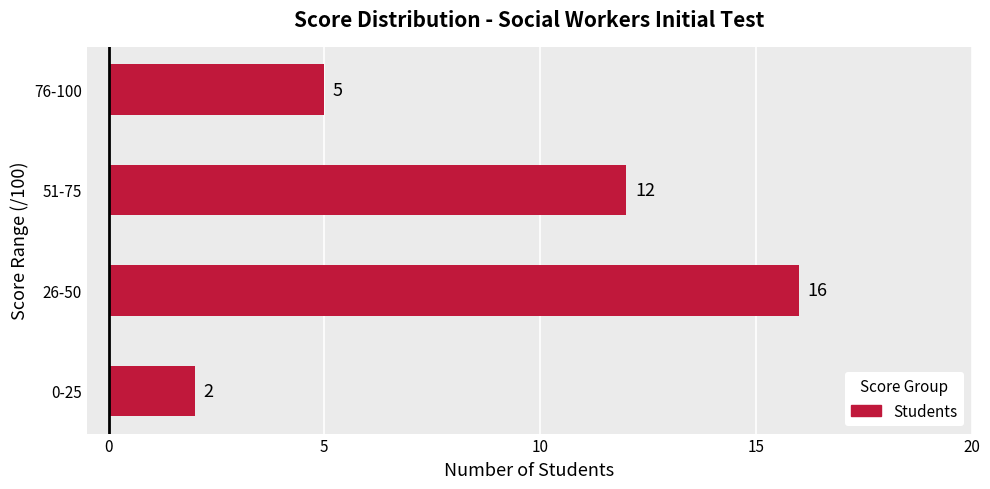

Reading top to bottom, what are all the values shown in this chart?

5	12	16	2